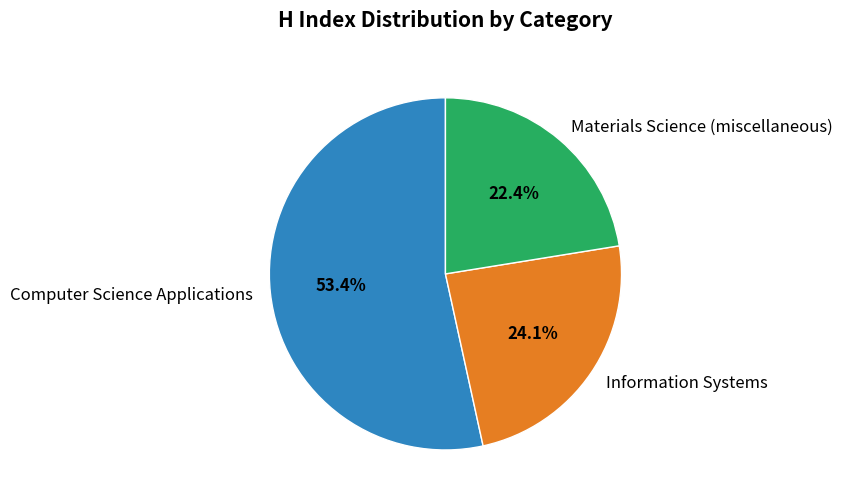

What is the ratio of the value at Information Systems to the value at Materials Science (miscellaneous)?

1.1